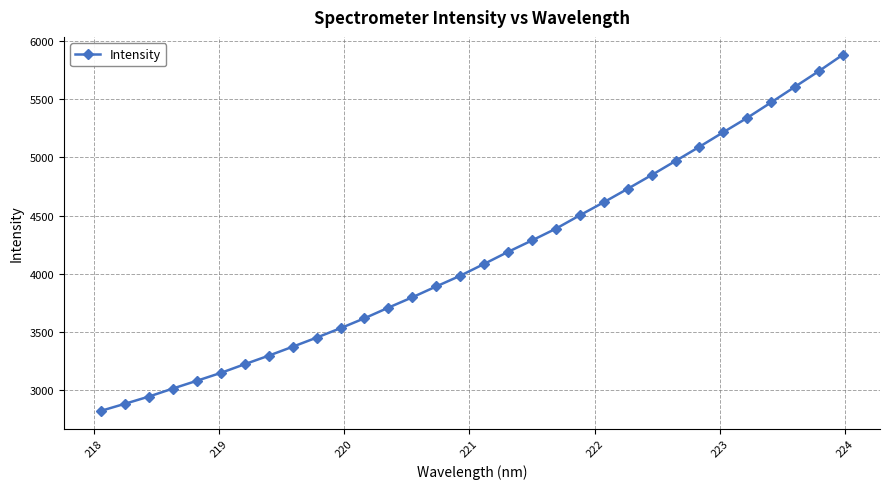

Count the number of data series in this chart.

1